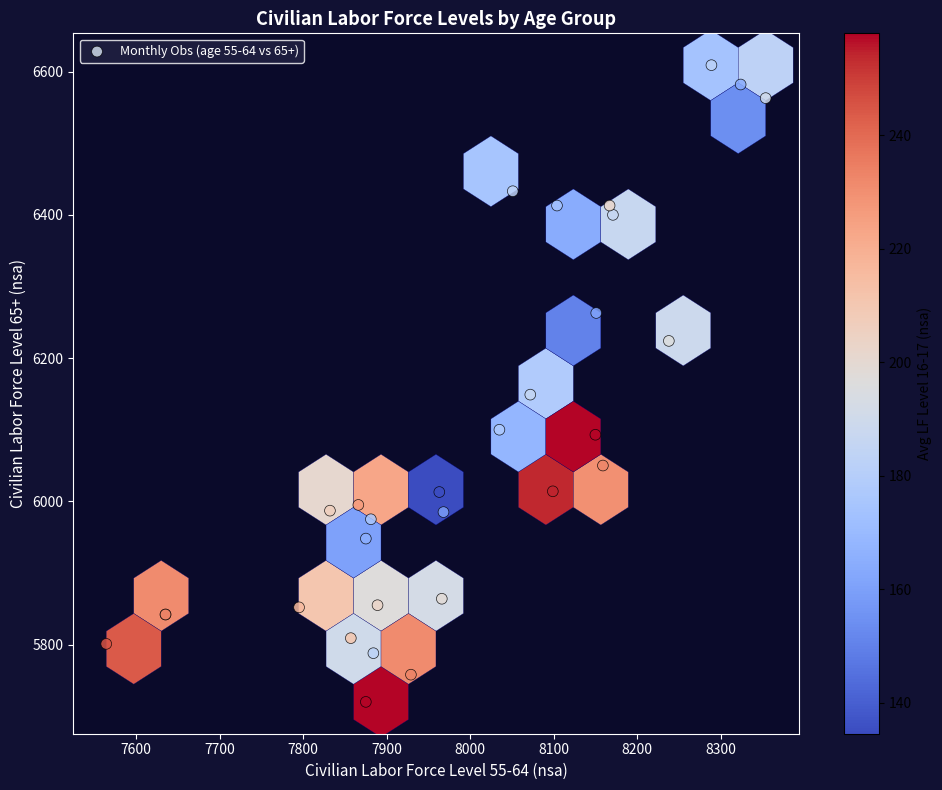

What Y value in the scatter plot is closest to 6164?

6149